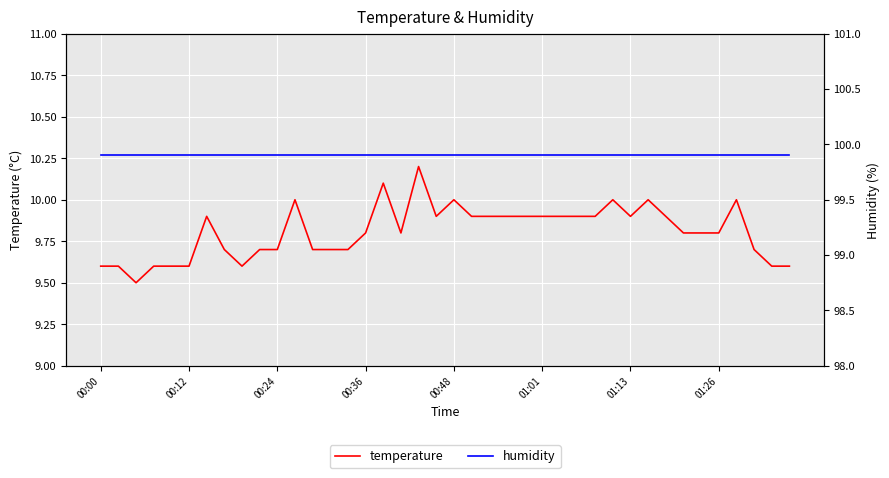

True or false: humidity and temperature cross at least once.

False